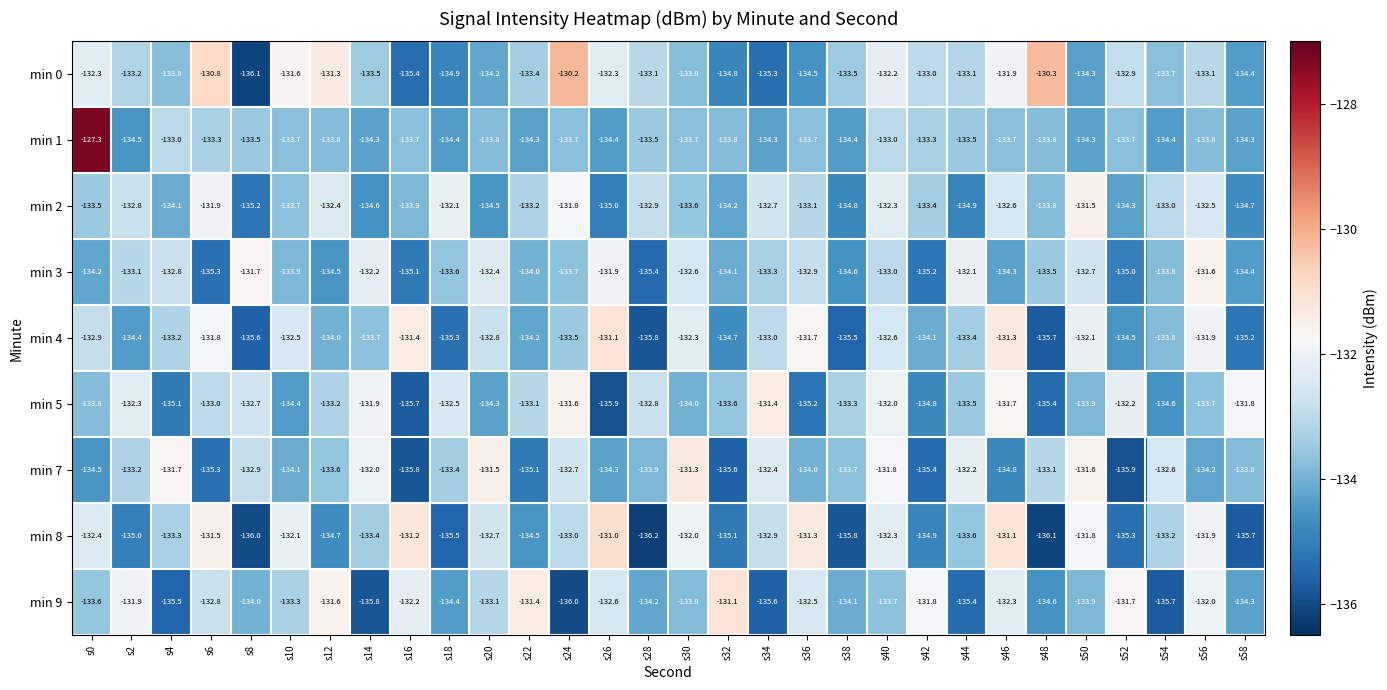

What is the difference between the min 5 values at s42 and s30?

0.8